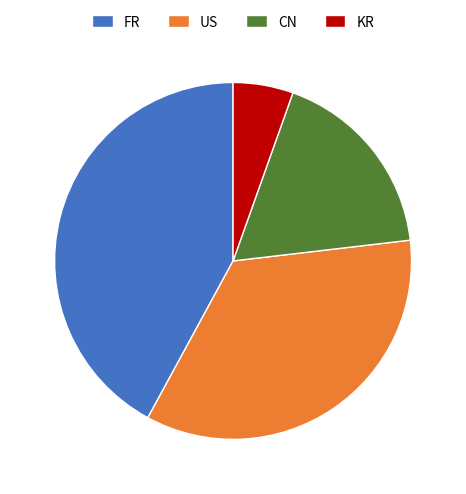

Rank the categories by value from lowest to highest.

KR, CN, US, FR